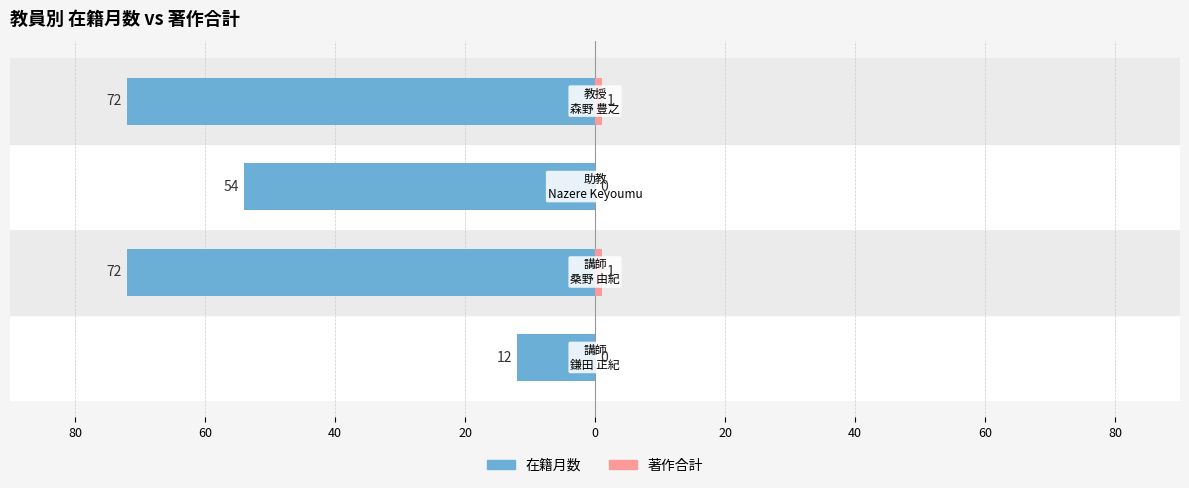

True or false: 在籍月数 has a value of -35 at 80.

False